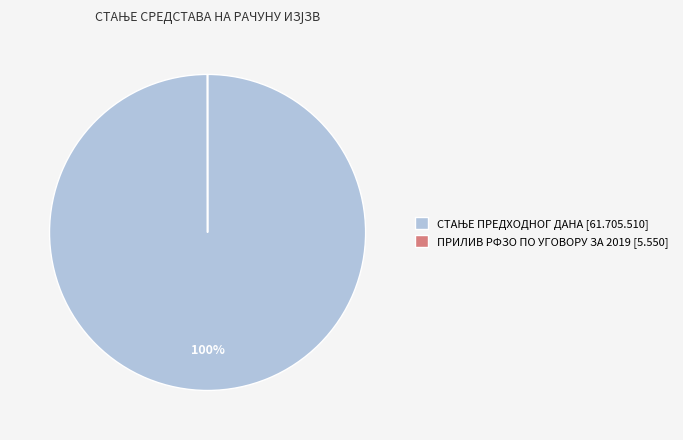

Does any single category account for the majority?

Yes